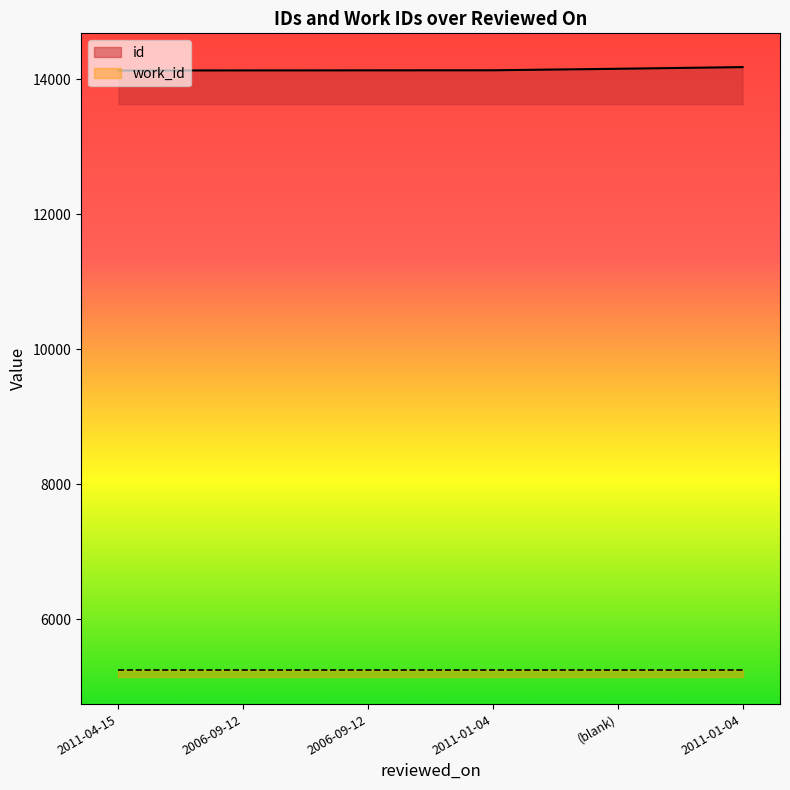

What is the difference between the values at 2006-09-12 and 2011-01-04?

1